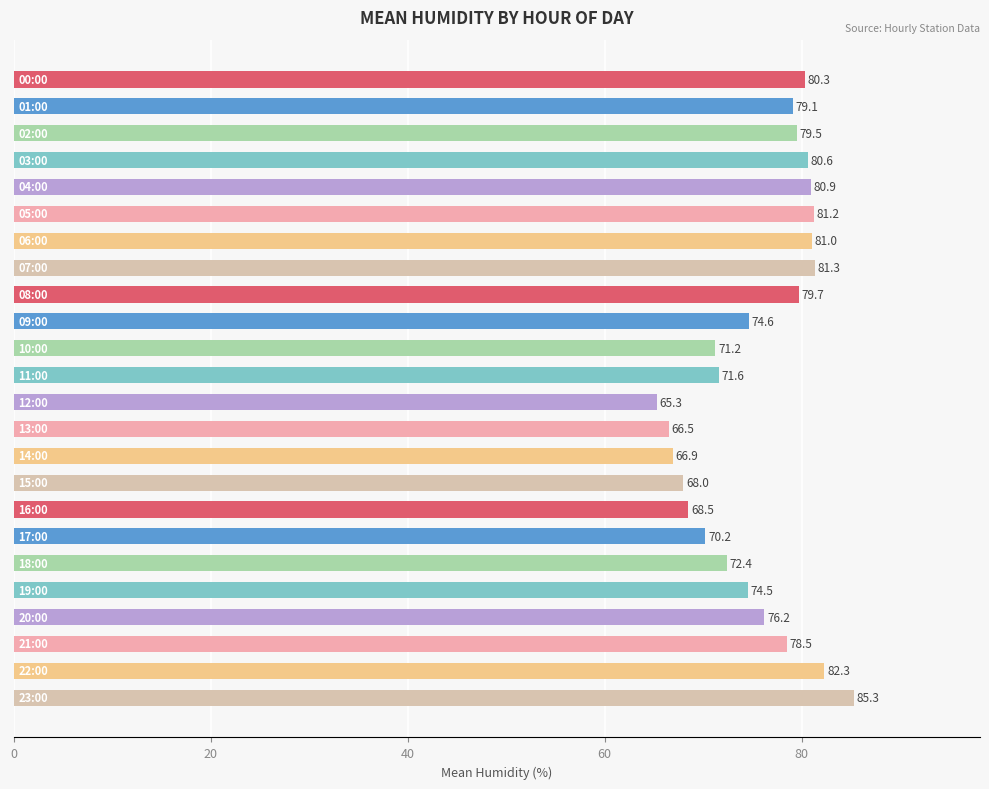

What is the maximum value shown in the chart?

85.3